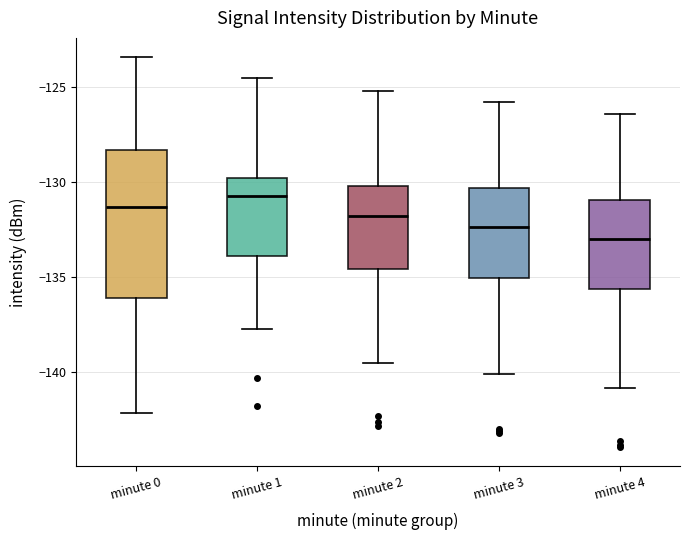

Where does the lower whisker of the box for minute 1 end on the y-axis? The values are not printed on the chart, so give them approximately, as read against the axis.

-137.5